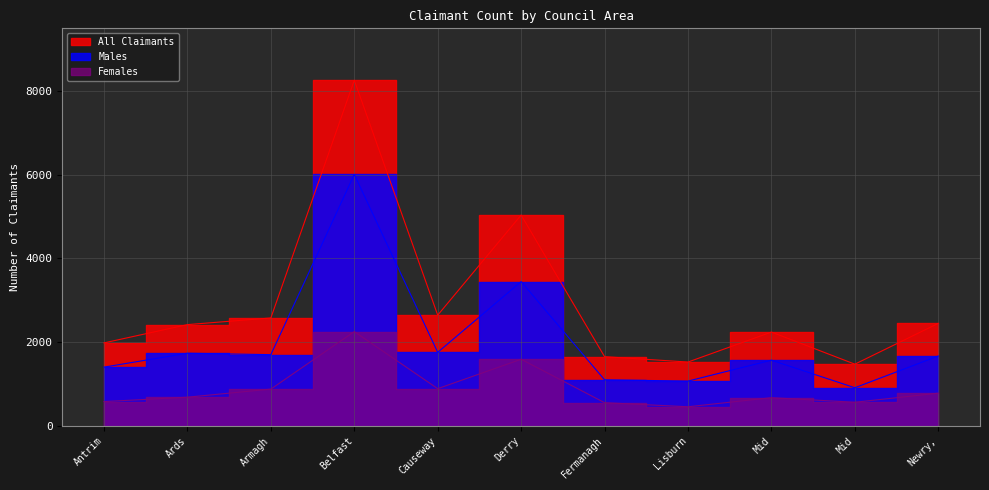

How many interior local valleys does the Females series have?

3